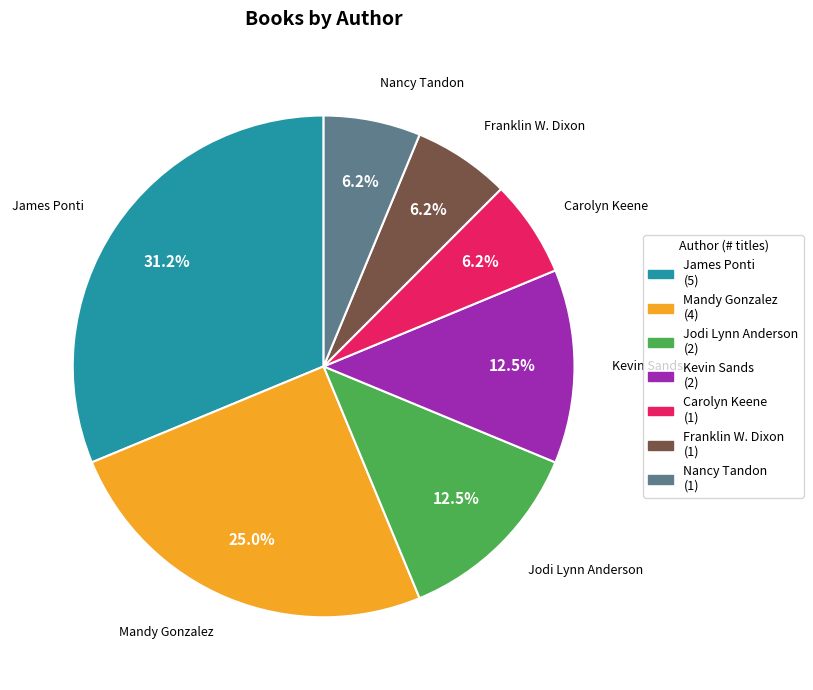

Is there any slice that represents more than half of the pie?

No